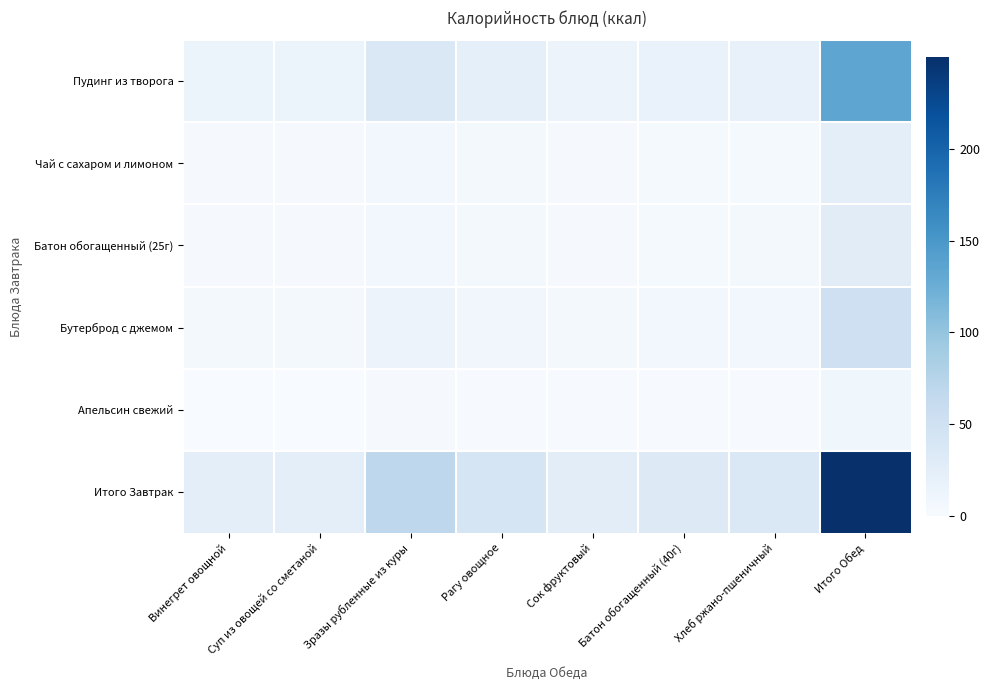

Rank the series at Батон обогащенный (40г) from lowest to highest value.

Апельсин свежий, Чай с сахаром и лимоном, Батон обогащенный (25г), Бутерброд с джемом, Пудинг из творога, Итого Завтрак